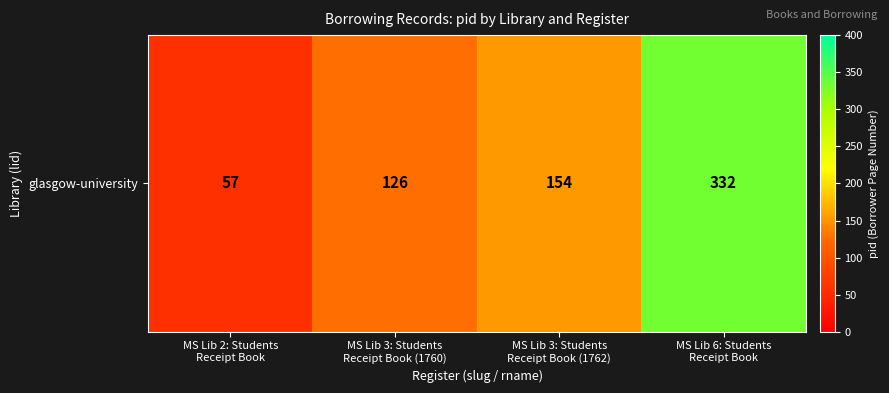

What is the difference between the maximum and minimum values?

275